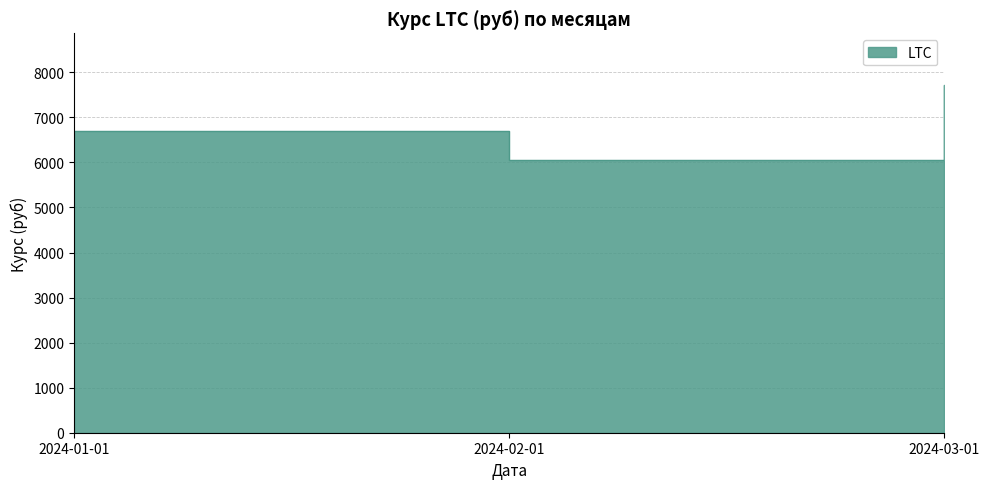

What is the greatest value displayed?

7709.8